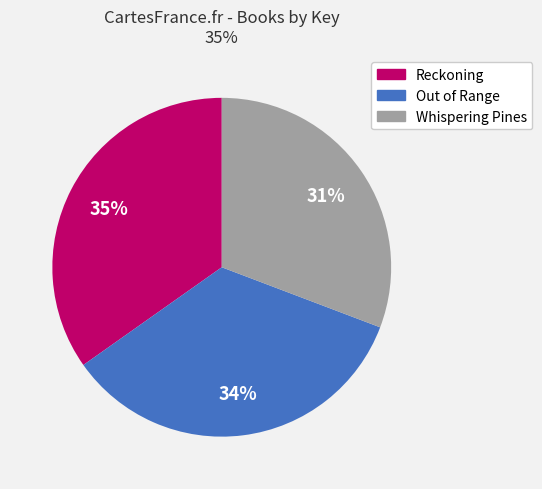

Do Whispering Pines and Reckoning together represent more than half of the pie?

Yes